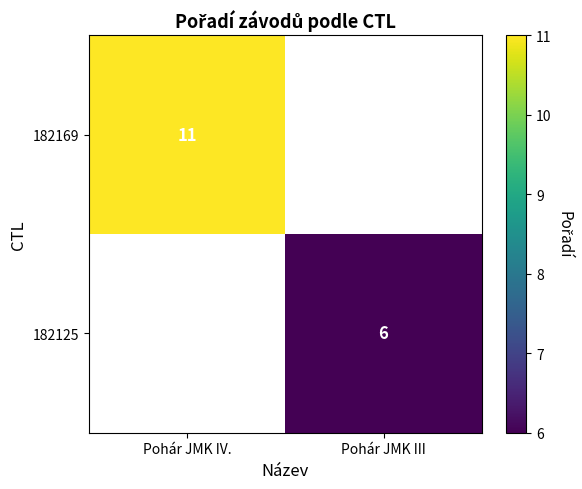

Is it true that 182125 equals 6 at Pohár JMK III?

True